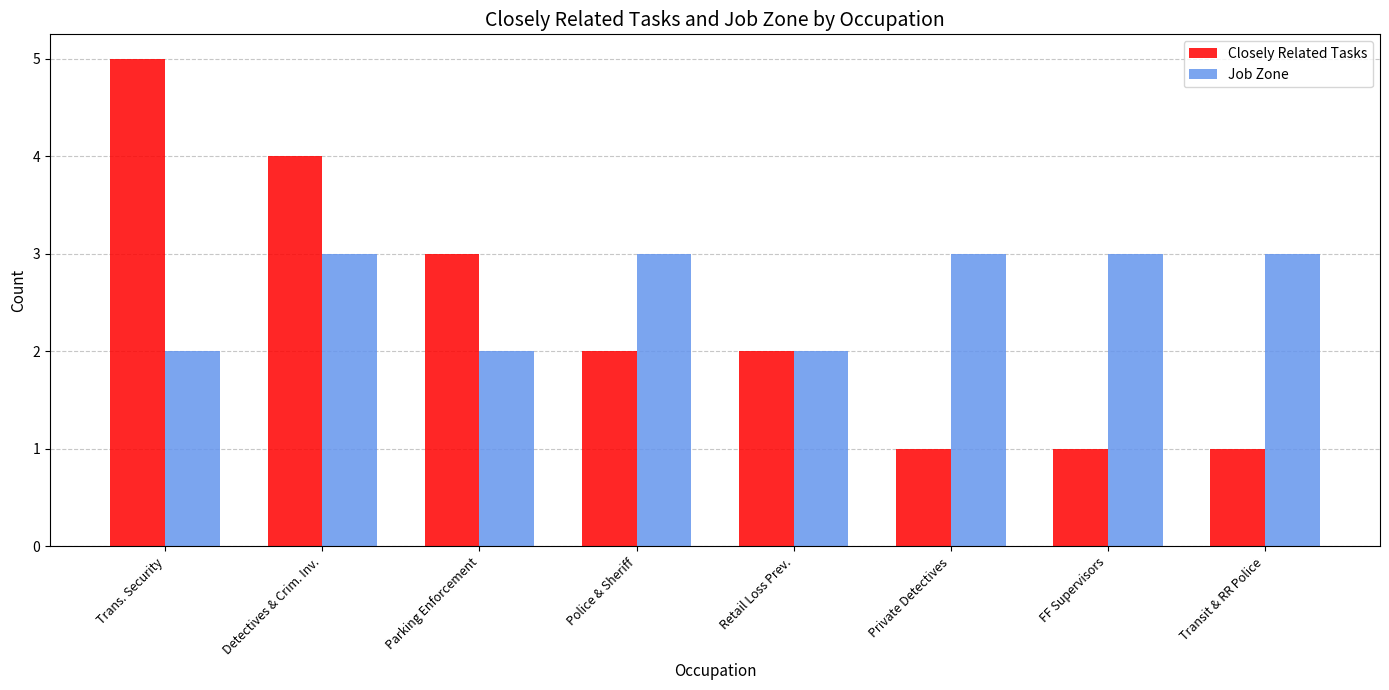

How many categories are shown in the chart?

8